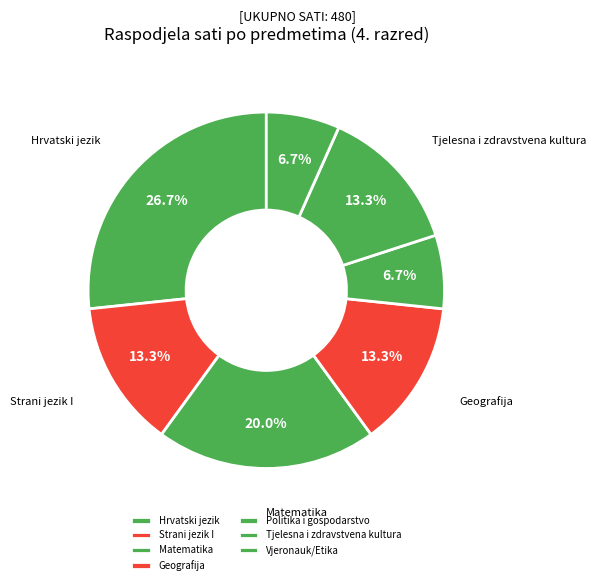

Is there any slice that represents more than half of the pie?

No